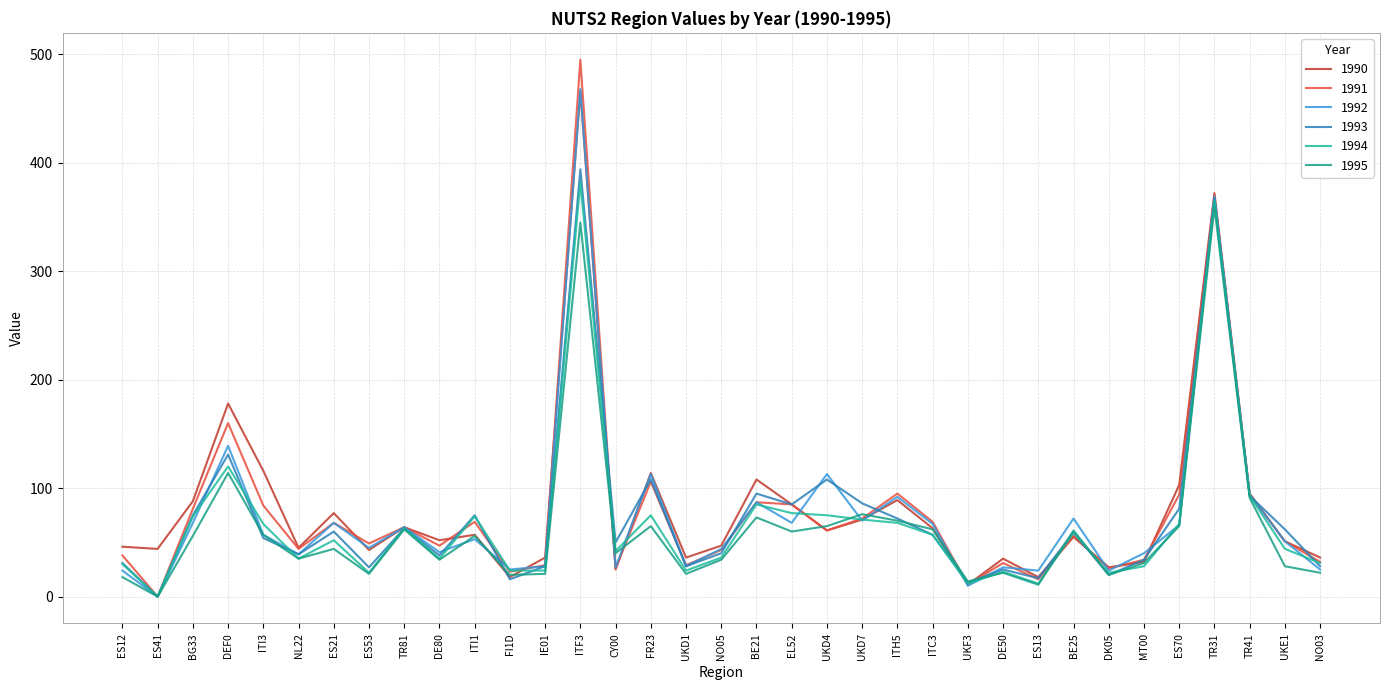

Is it true that 1994 equals 24 at IE01?

True